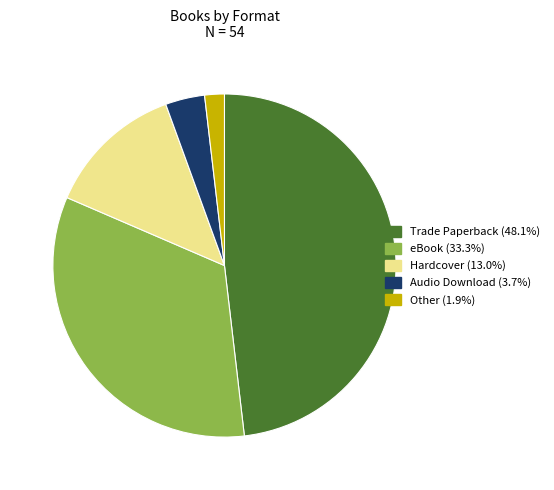

Combined, do Other and Audio Download account for over 50%?

No